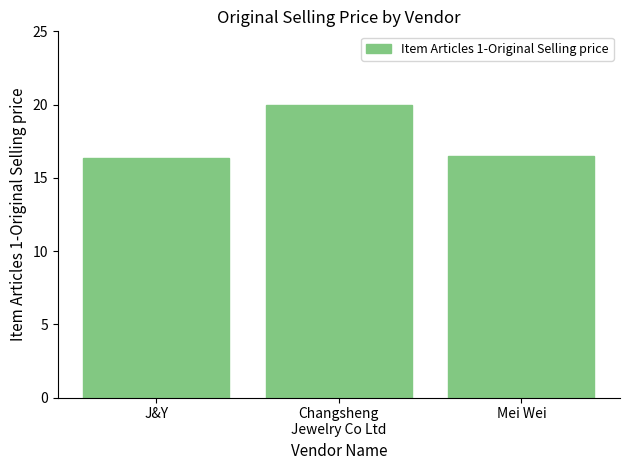

The value at Mei Wei is 6.1. True or false?

False